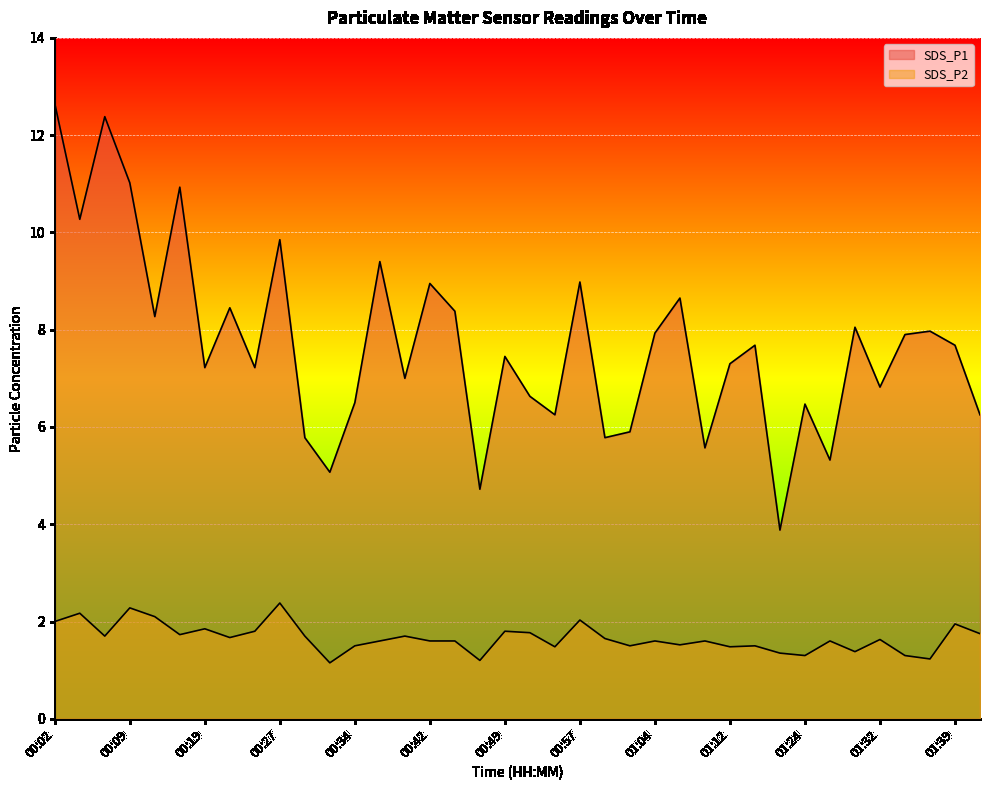

How many lines are shown in the chart?

2